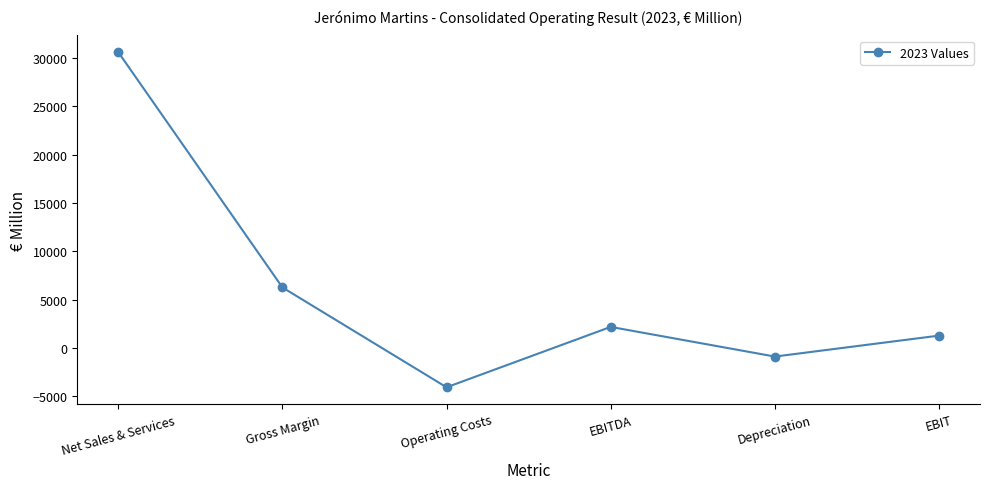

What is the sum of all values?

35308